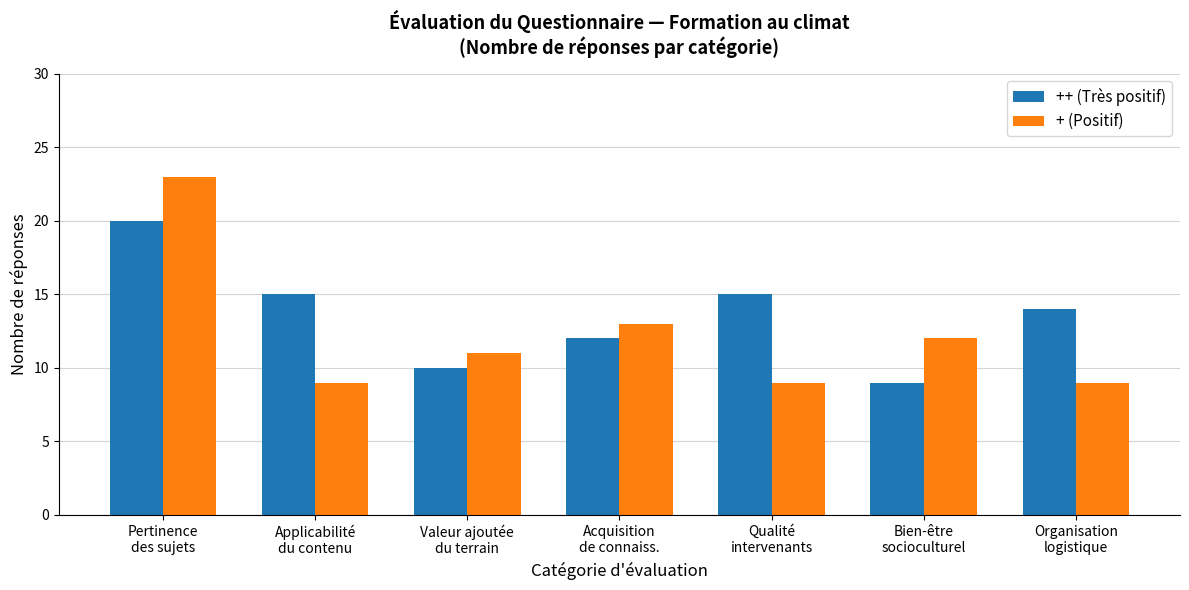

What is the sum of the + (Positif) values at Organisation
logistique and Qualité
intervenants?

18